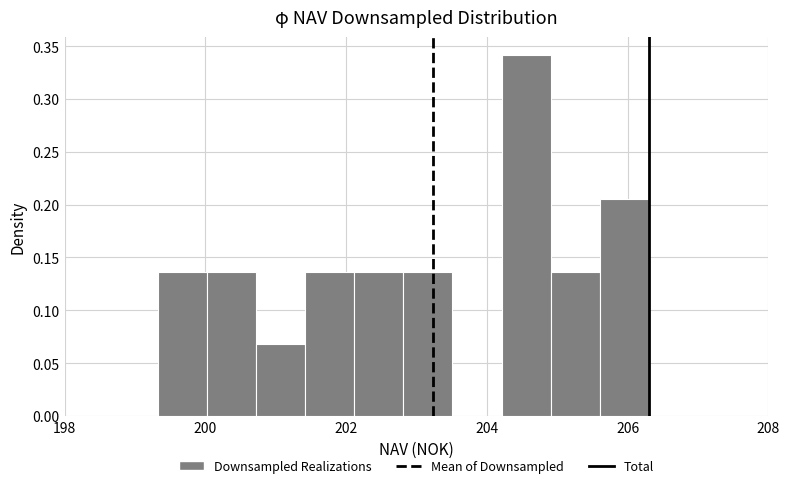

Read against the x-axis, roughly where is the centre of the tallest bar?

204.6